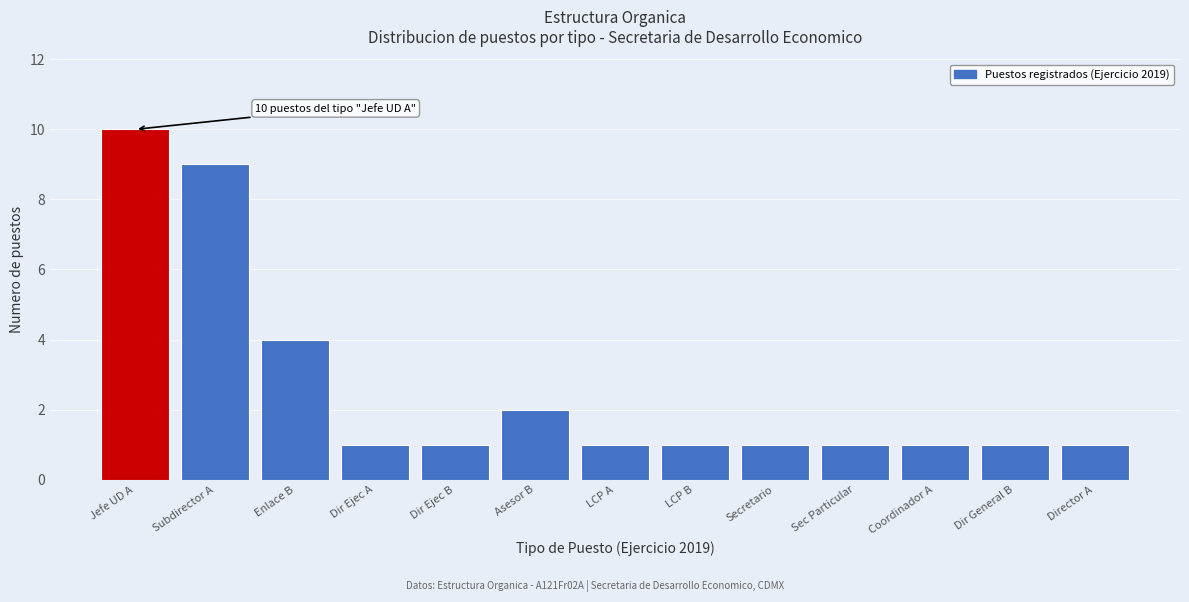

Reading right to left, transcribe all the data shown in this chart.

1	1	1	1	1	1	1	2	1	1	4	9	10